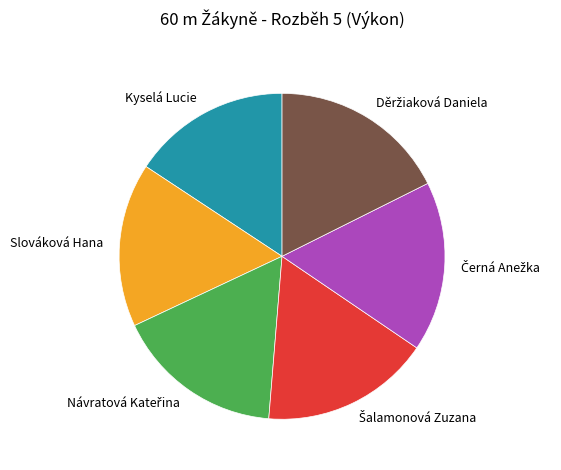

Is it true that Slováková Hana is 16% of the pie?

True